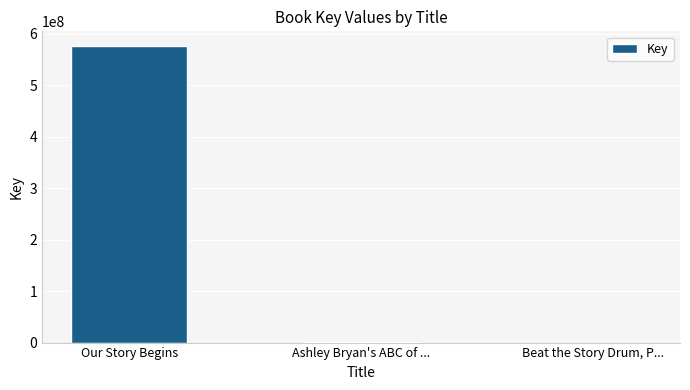

What is the approximate value at Ashley Bryan's ABC of ...?

1064671